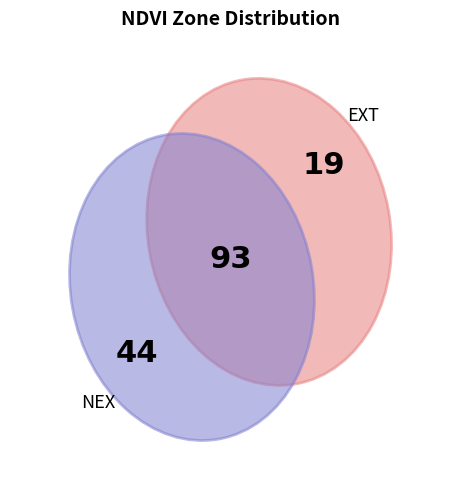

How many segments does this pie chart have?

3